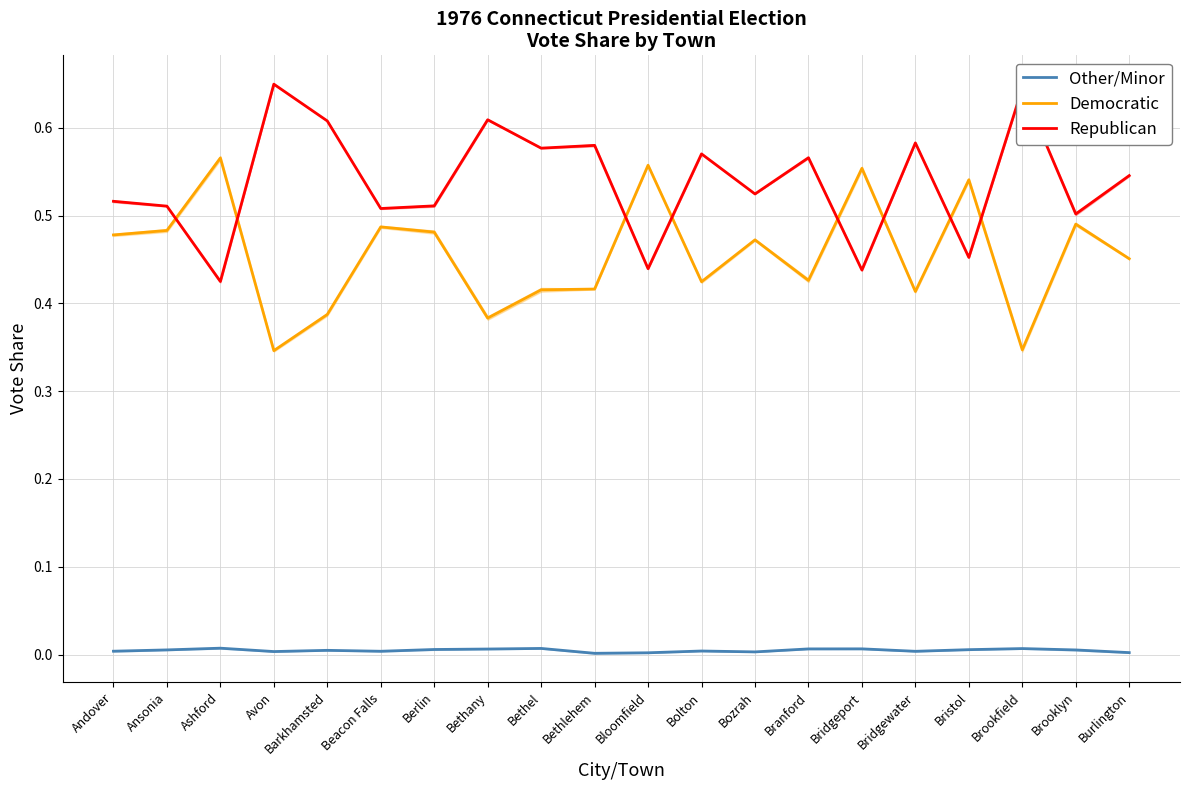

Is it true that Other/Minor equals 0.0 at Ashford?

True